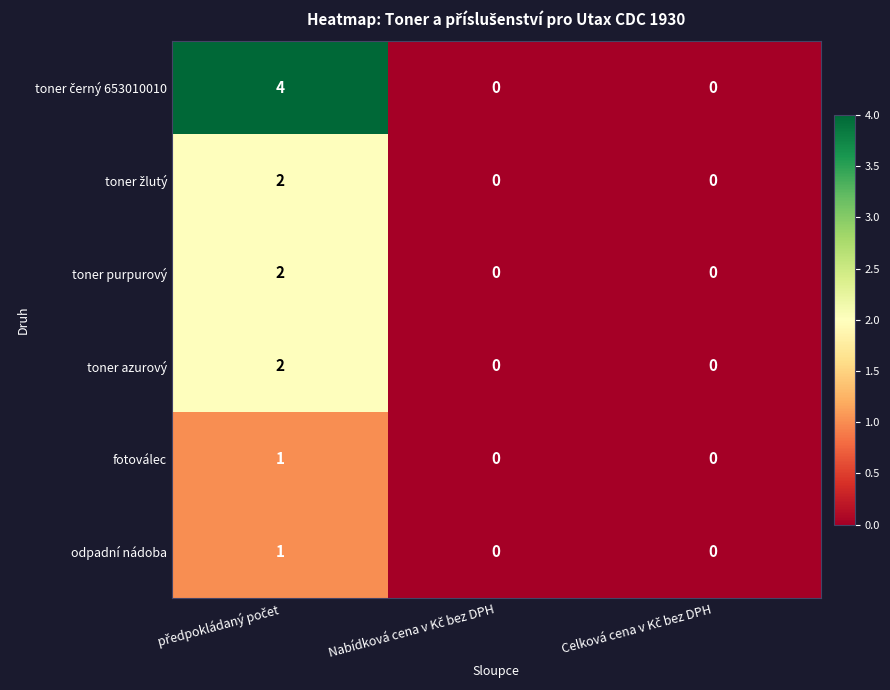

What is the maximum value shown in the chart?

4